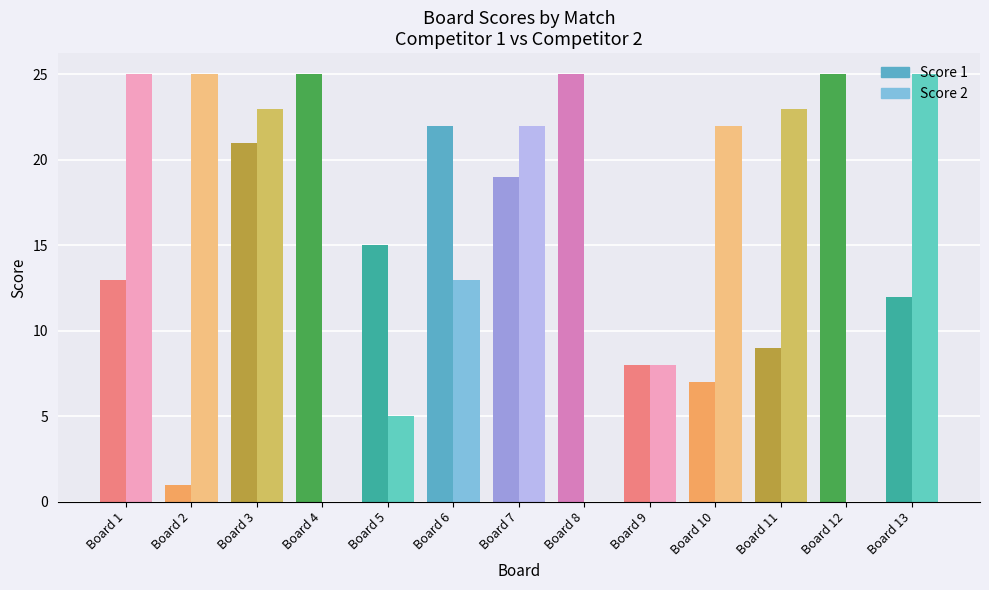

What is the sum of all Score 2 values?

191